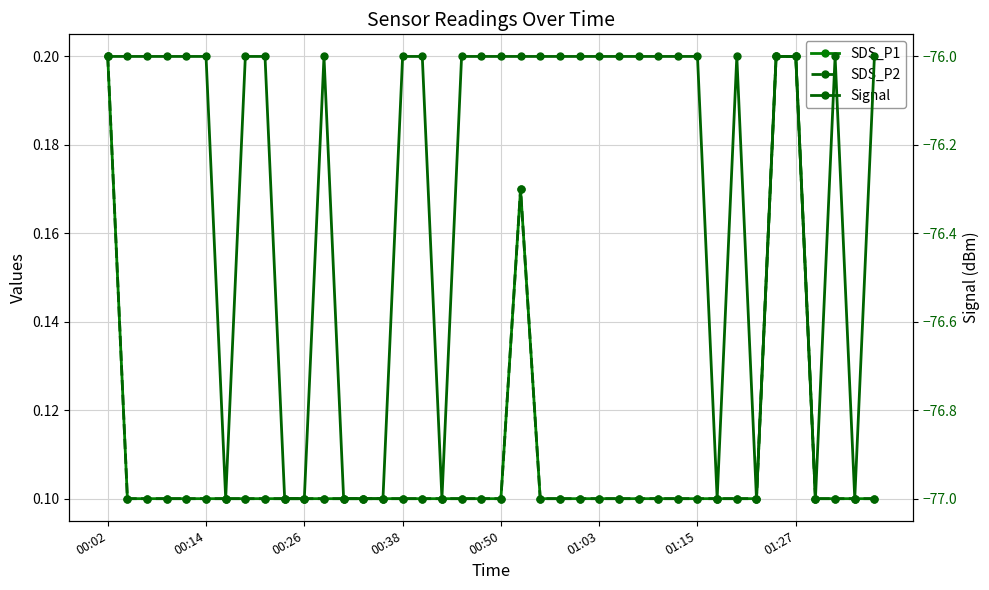

How many interior local valleys does the Signal series have?

6